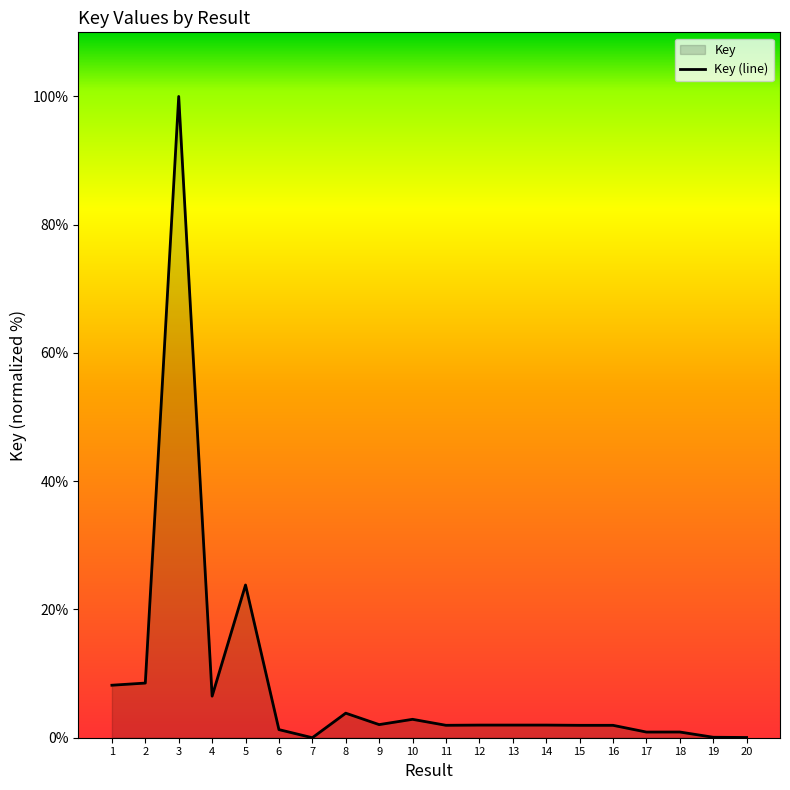

What is the maximum value shown in the chart?

100.0